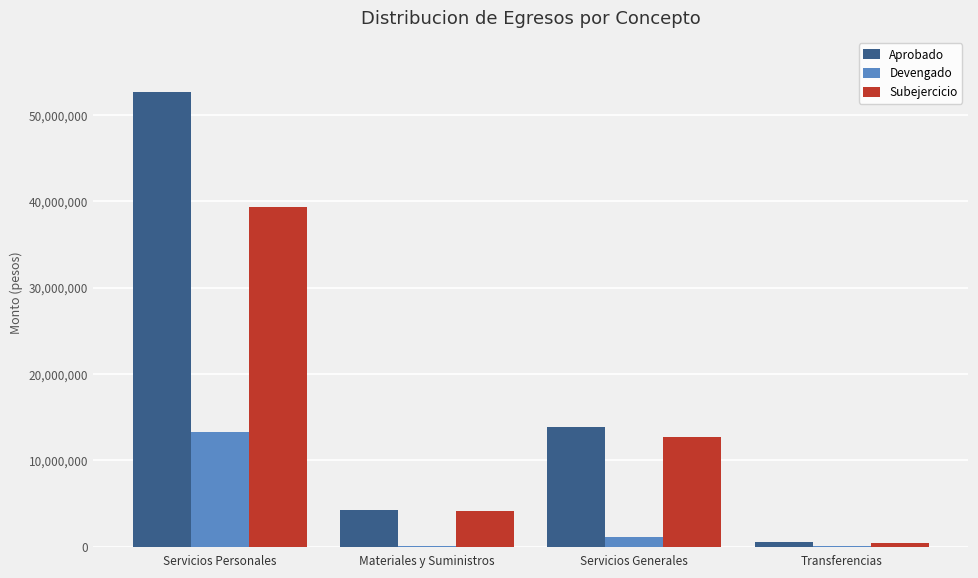

Are the bars horizontal?

No